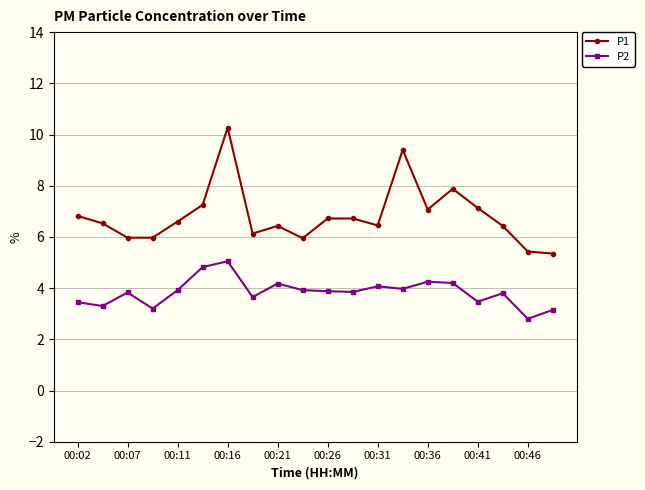

Which series has the largest total across all categories?

P1